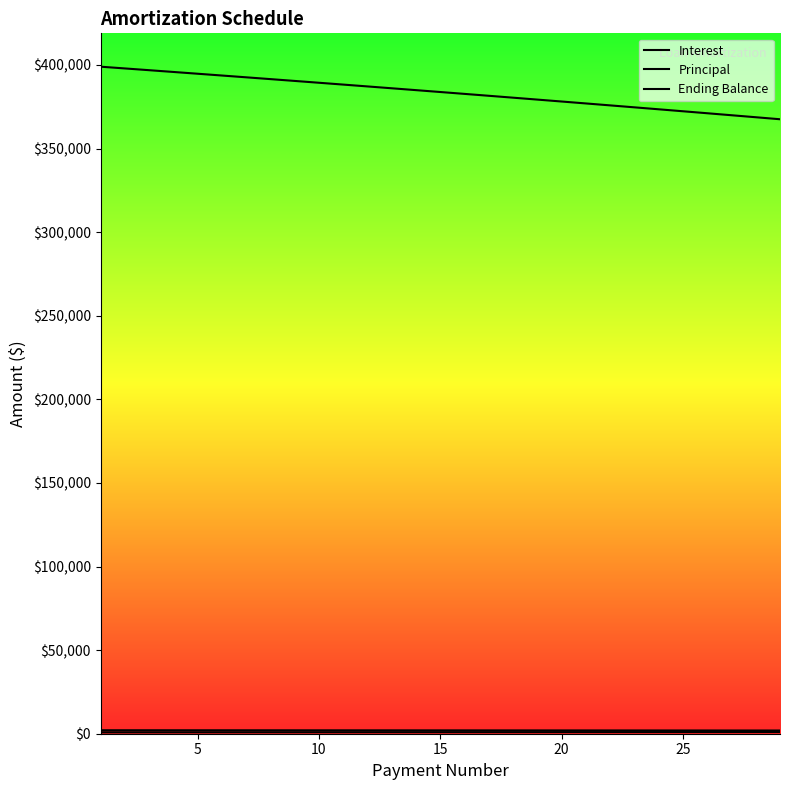

True or false: Interest and Ending Balance intersect in this chart.

False